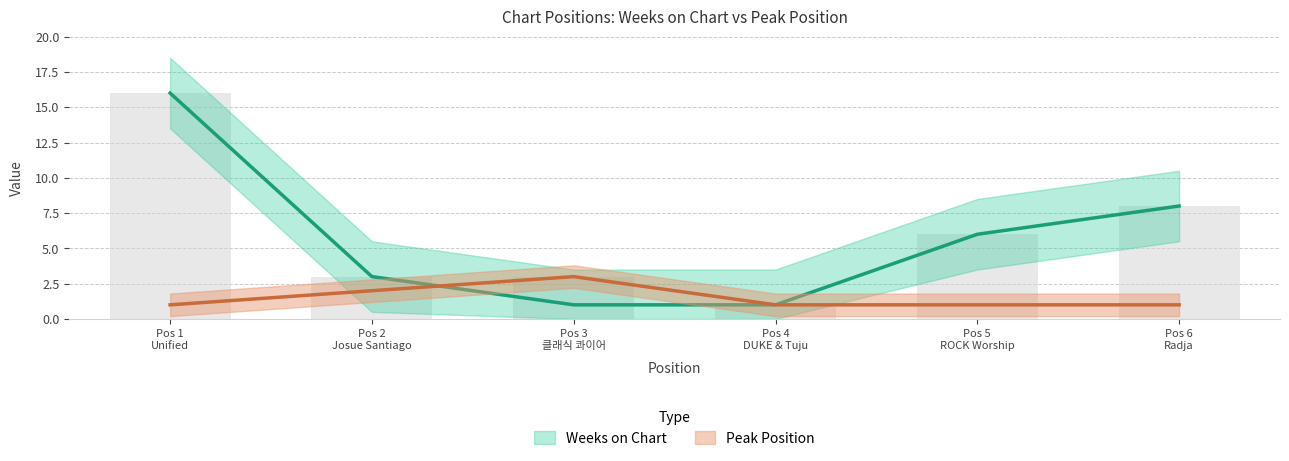

How many data points does each series have?

6